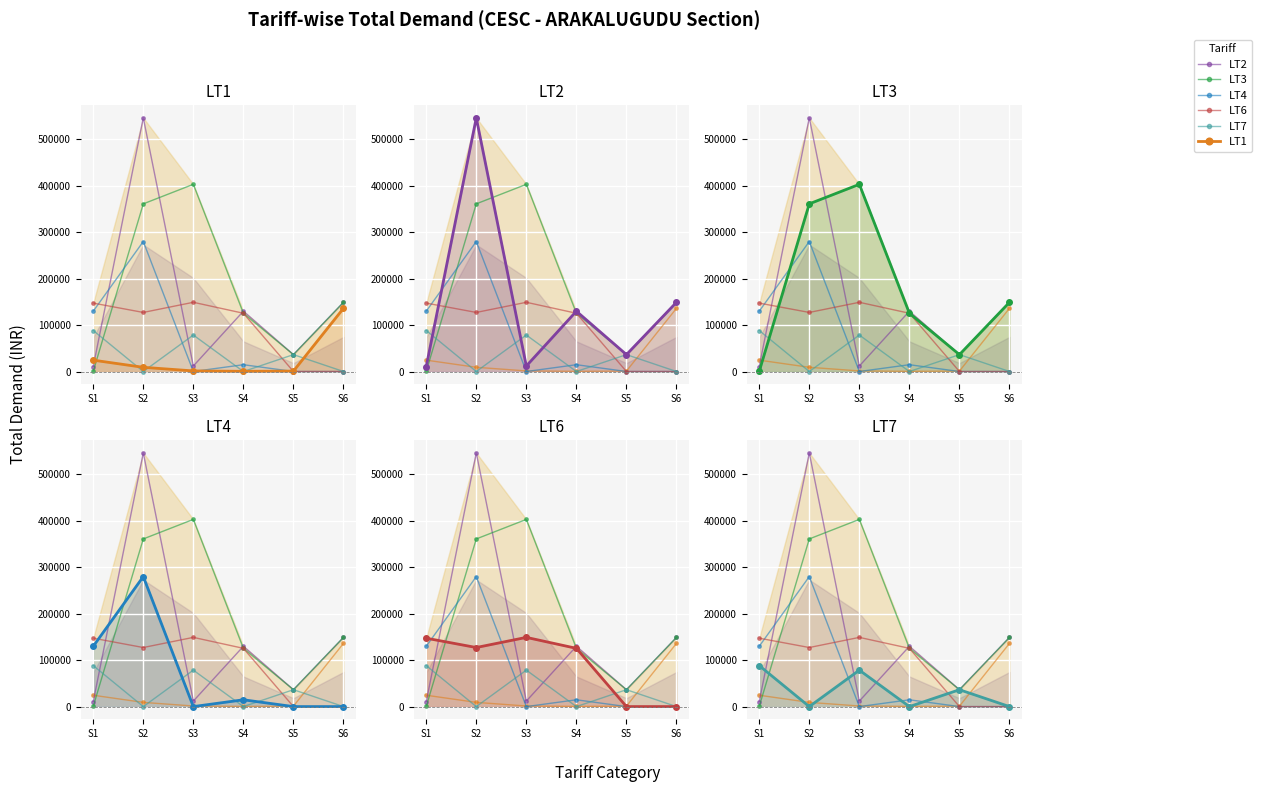

Which category has the highest value in the LT2 series?

S2